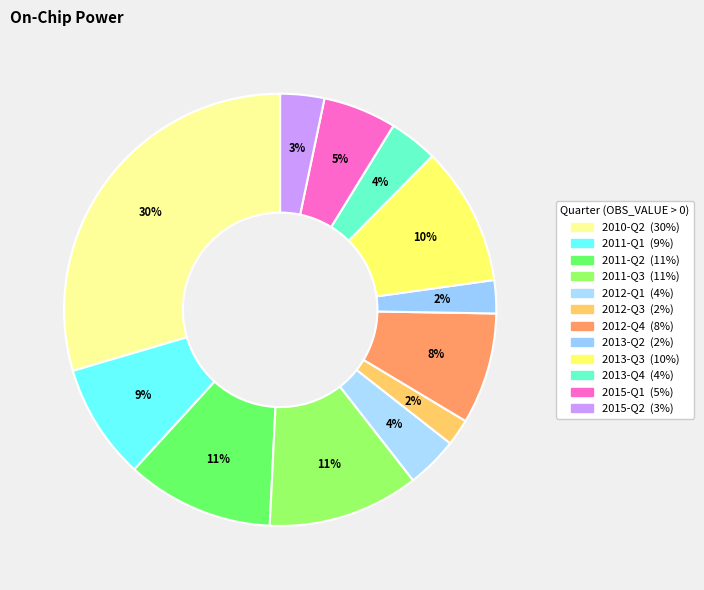

To the nearest percent, what is the average slice percentage?

8%